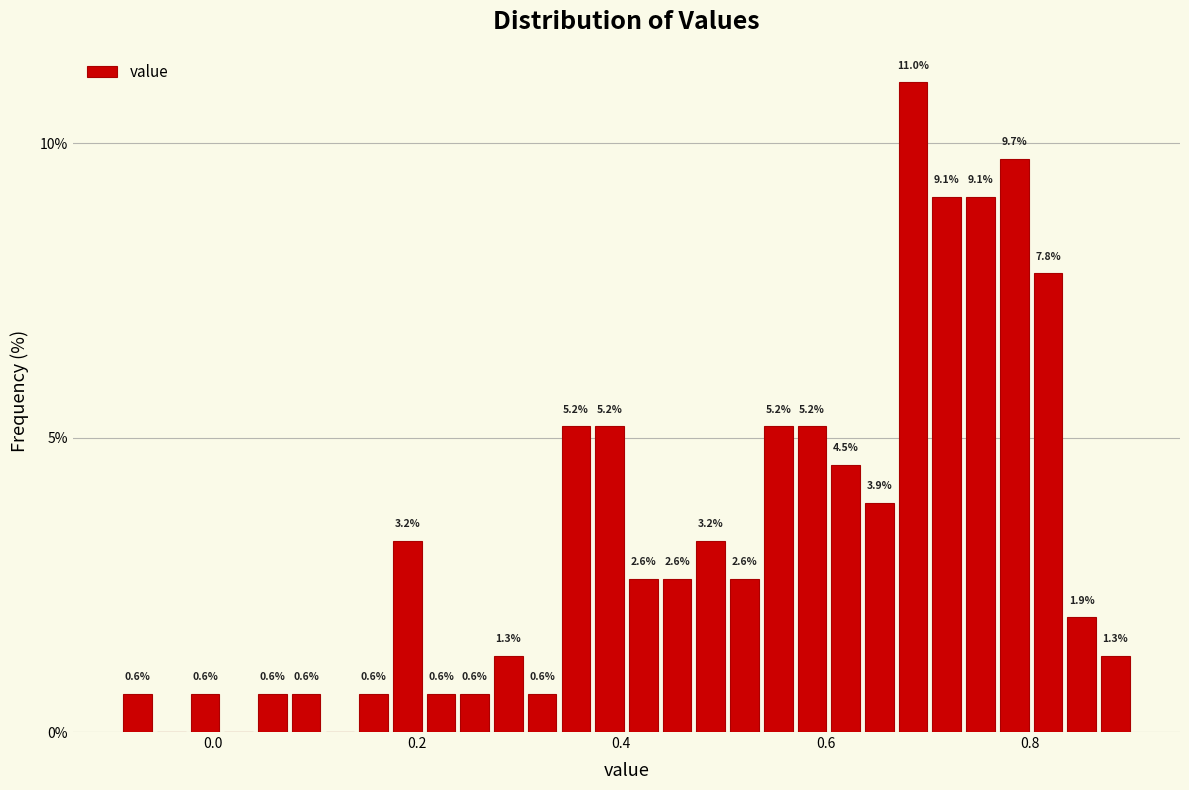

Read against the x-axis, roughly where is the centre of the tallest bar?

0.68